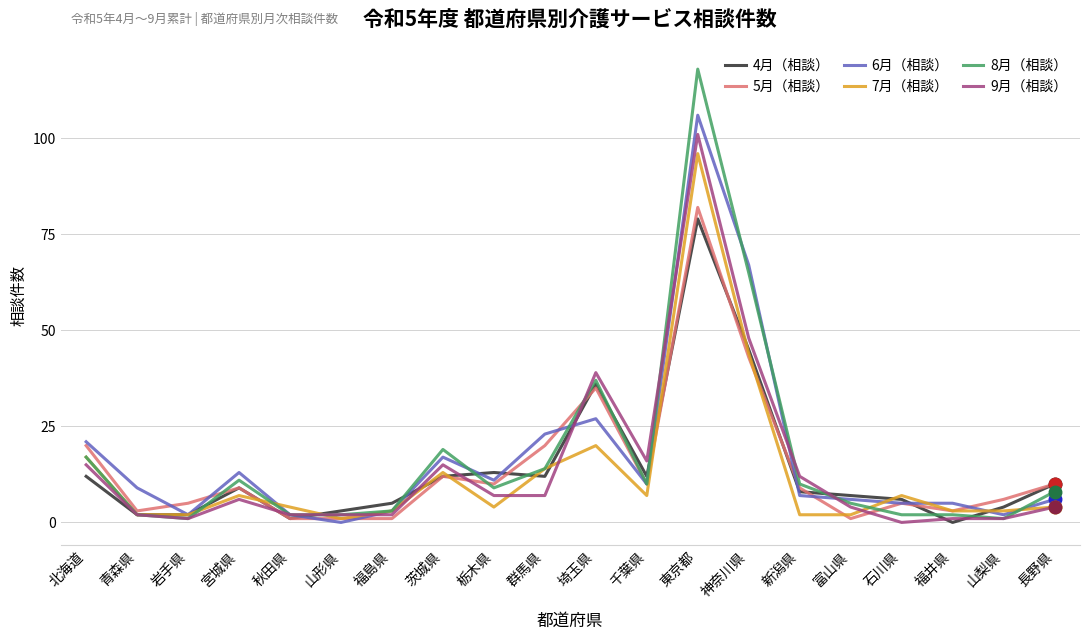

True or false: 6月（相談） has a value of 143 at 東京都.

False